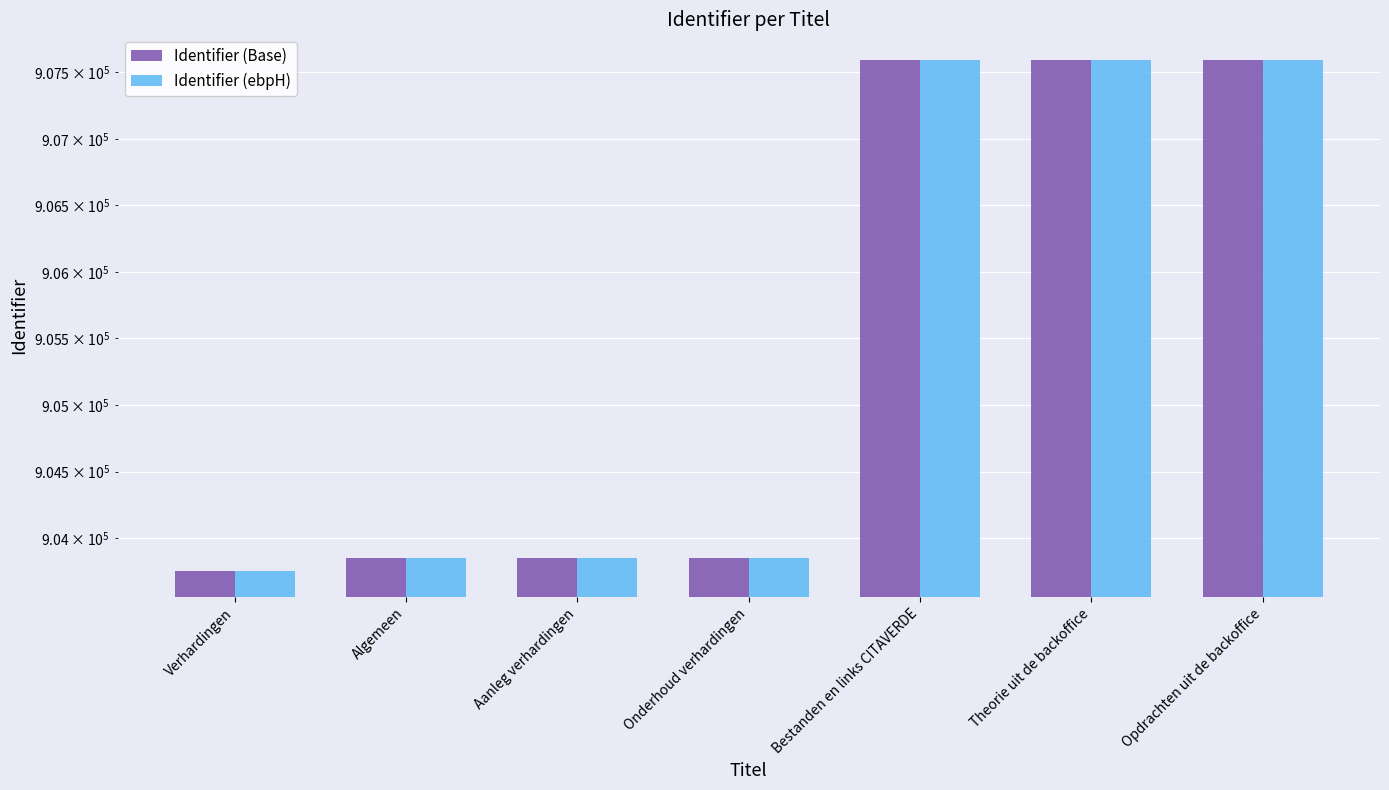

Which series has the largest total across all categories?

Identifier (Base)